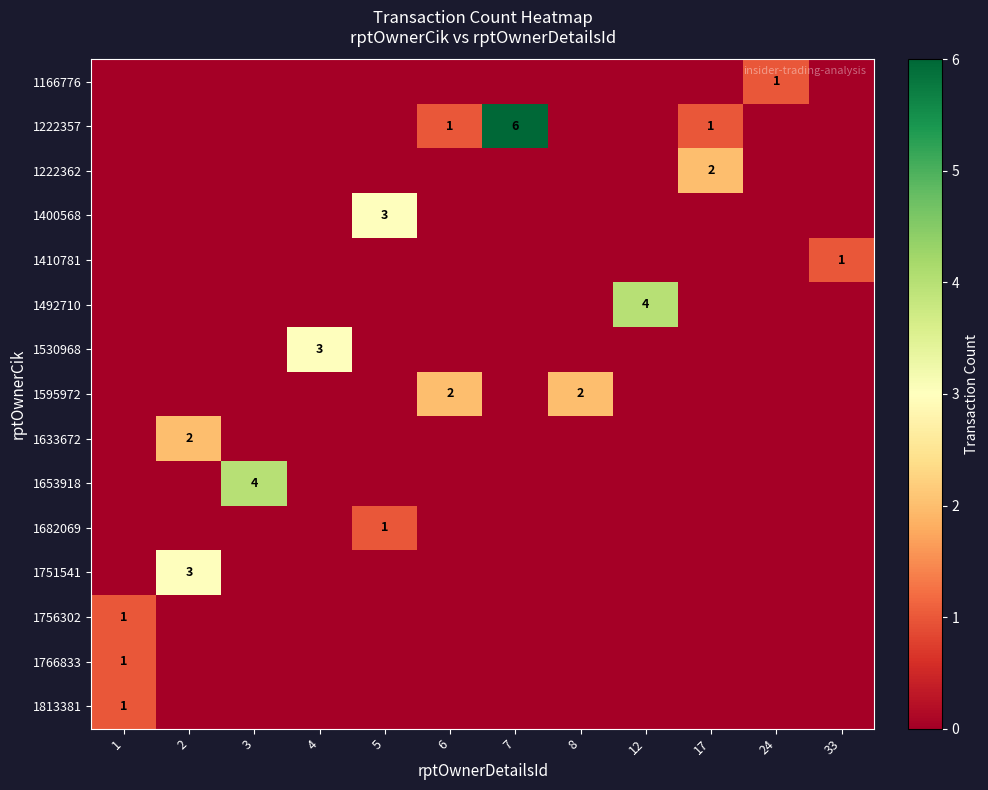

List the series in order of their peak value, highest first.

1222357, 1492710, 1653918, 1400568, 1530968, 1751541, 1222362, 1595972, 1633672, 1166776, 1410781, 1682069, 1756302, 1766833, 1813381